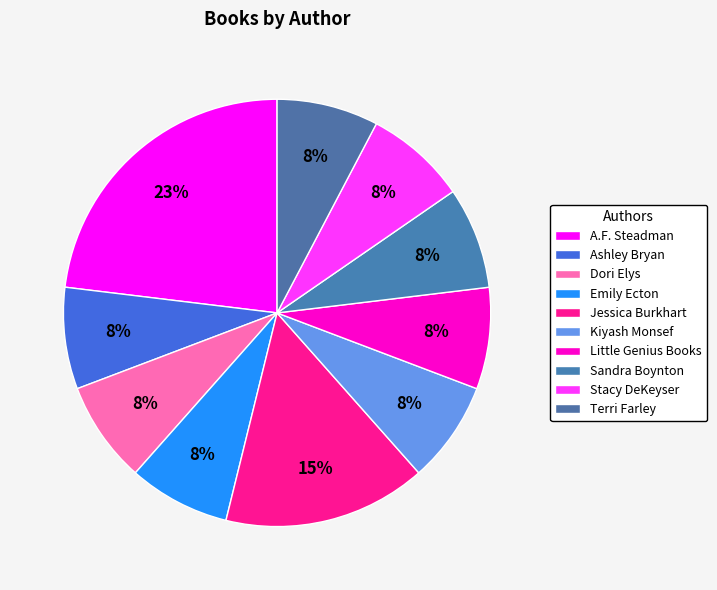

Combined, do Kiyash Monsef and Terri Farley account for over 50%?

No